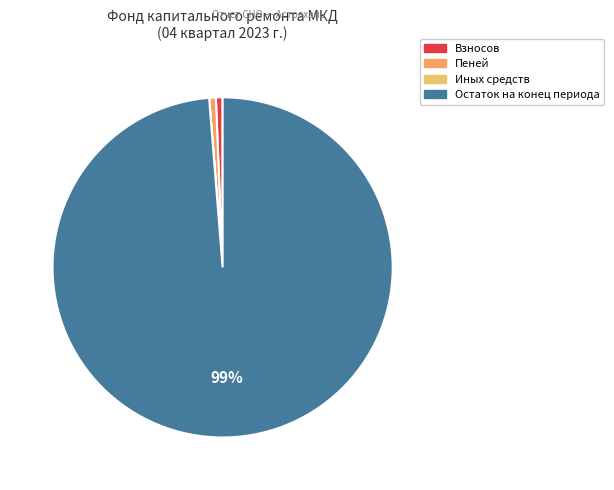

Rank the categories by value from lowest to highest.

Иных средств, Пеней, Взносов, Остаток на конец периода